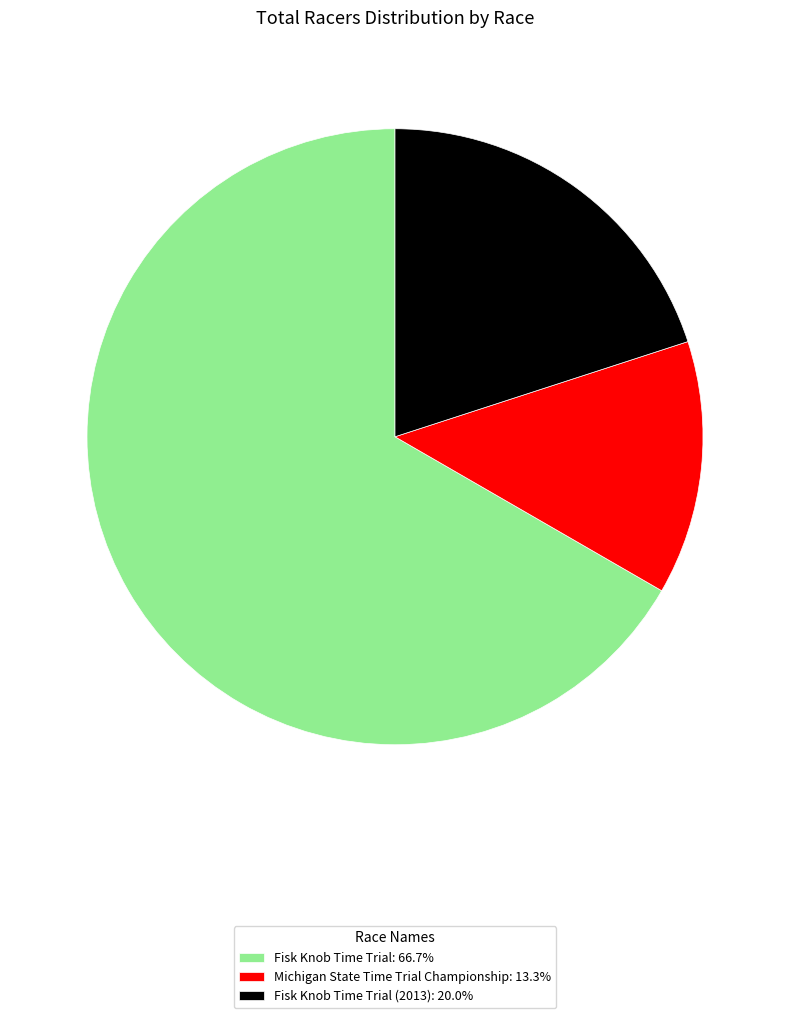

Do Fisk Knob Time Trial (2013): 20.0% and Michigan State Time Trial Championship: 13.3% together represent more than half of the pie?

No